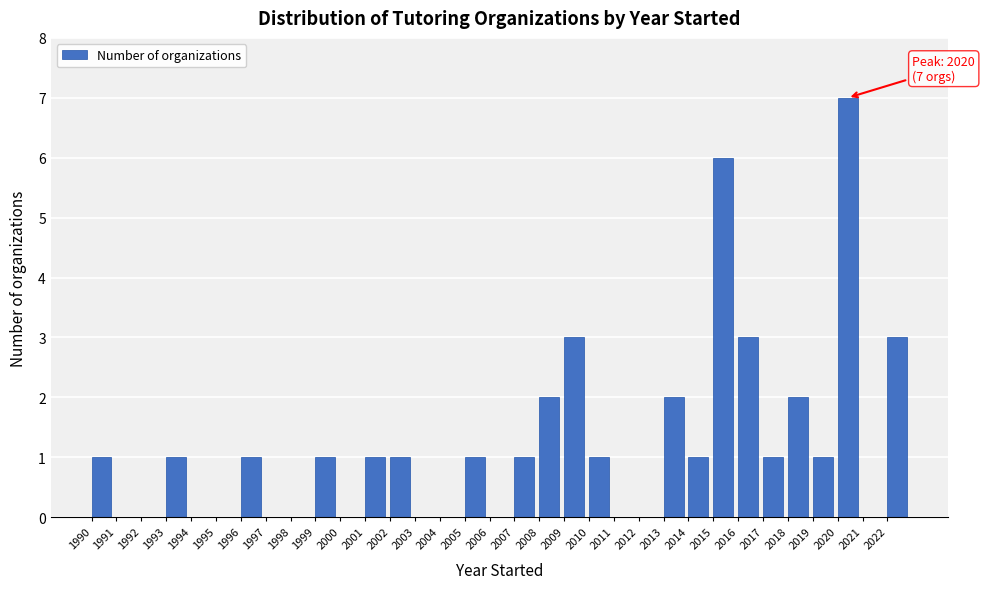

Over which range of the x-axis is the bar tallest?

2020 to 2021